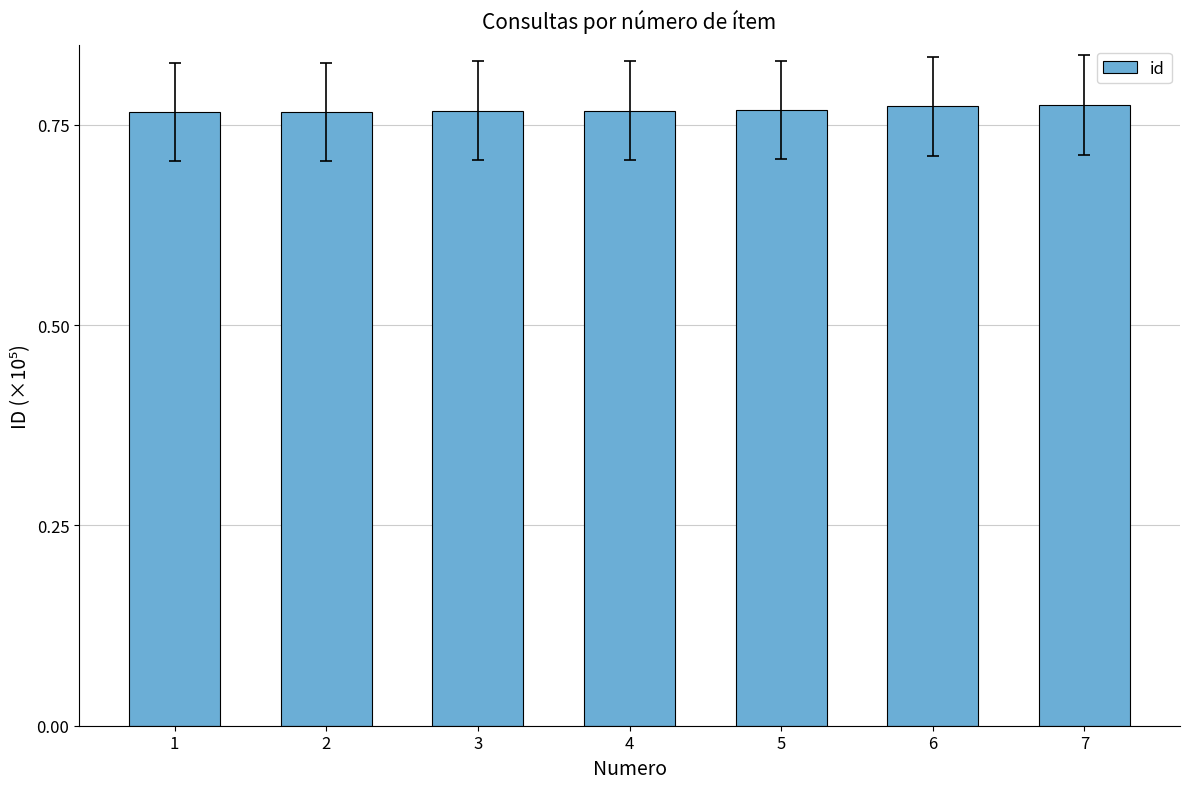

Is it true that the value at 3 is 1.2?

False